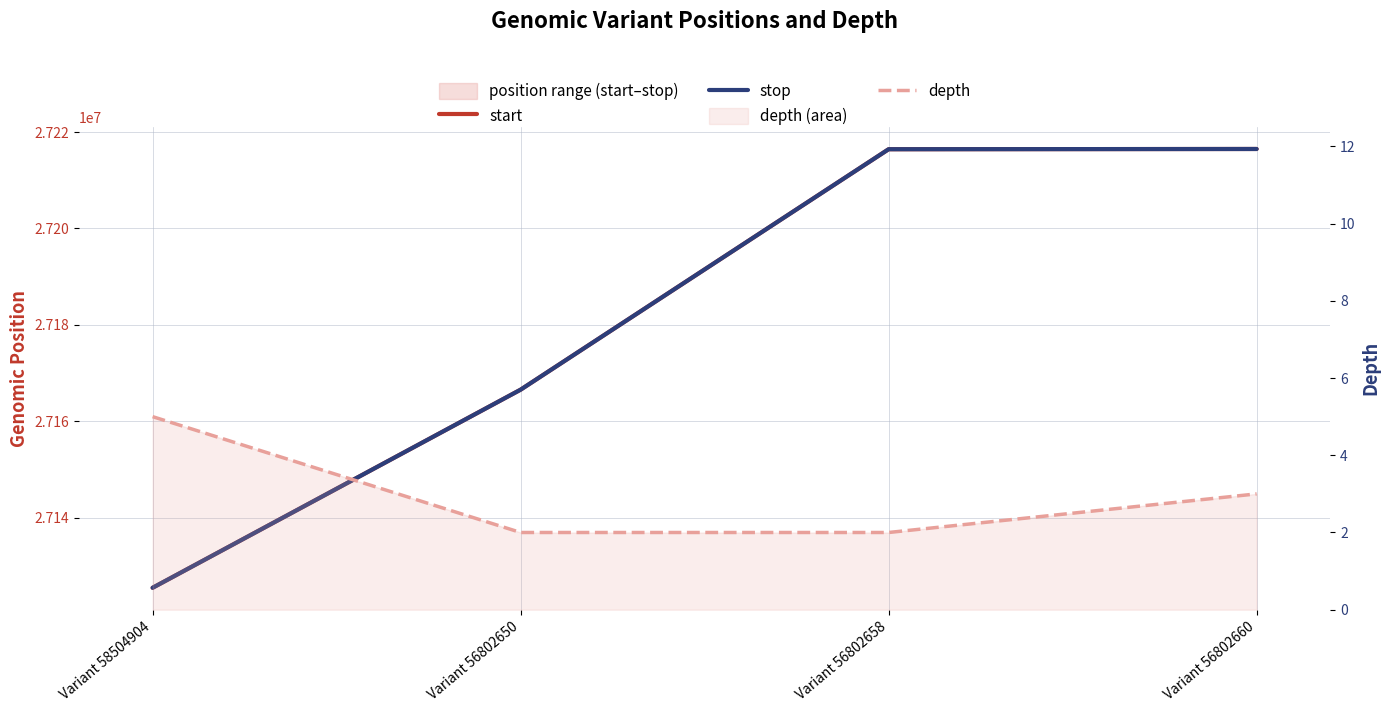

How many categories are shown in the chart?

4